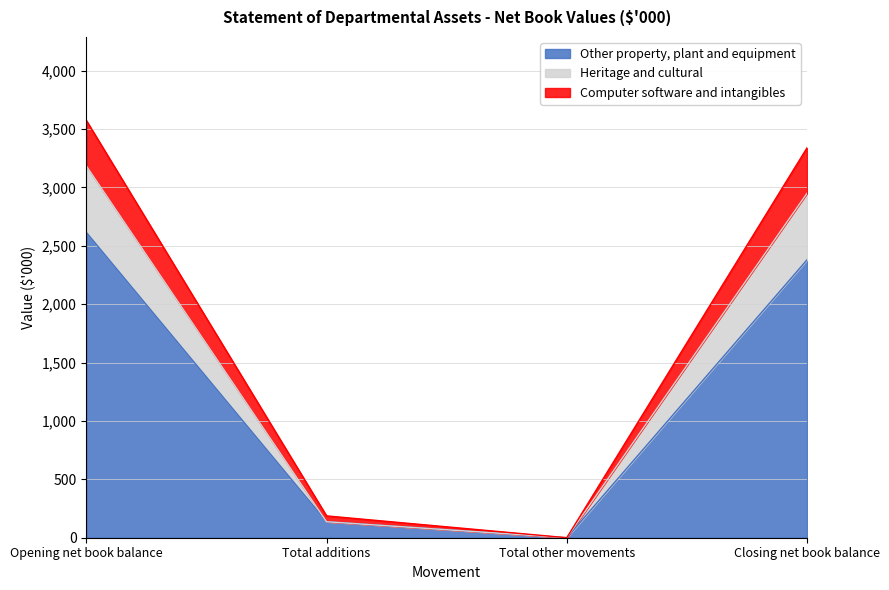

What are all the series names shown in the legend?

Other property, plant and equipment, Heritage and cultural, Computer software and intangibles